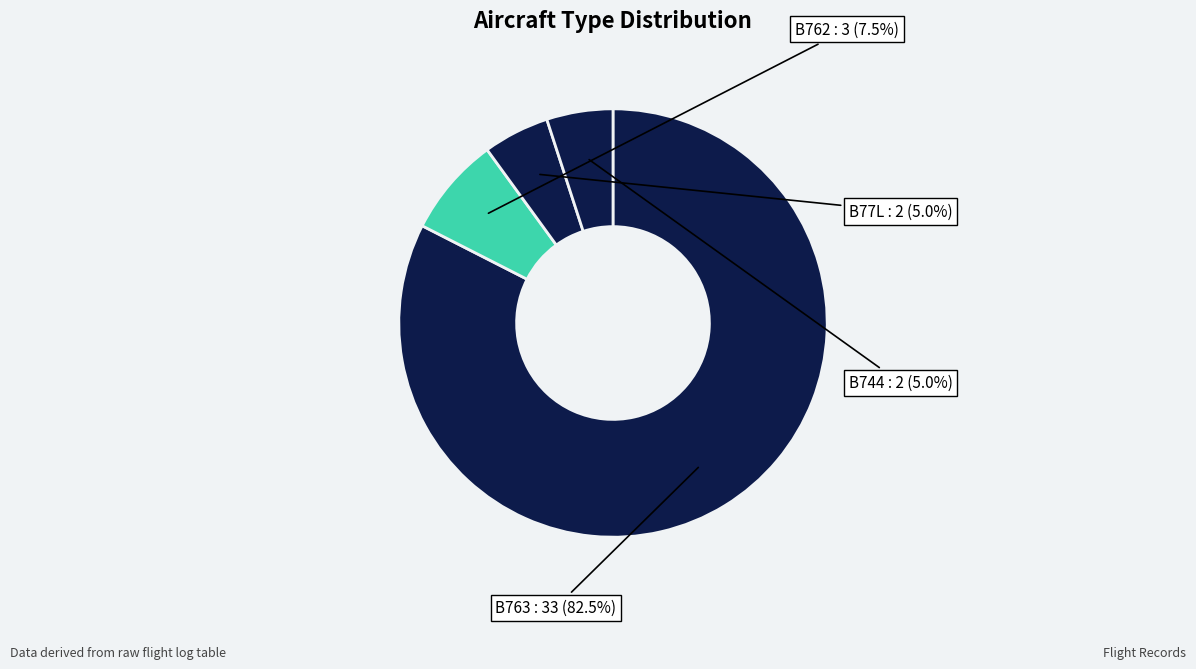

Count the number of slices in the pie.

4